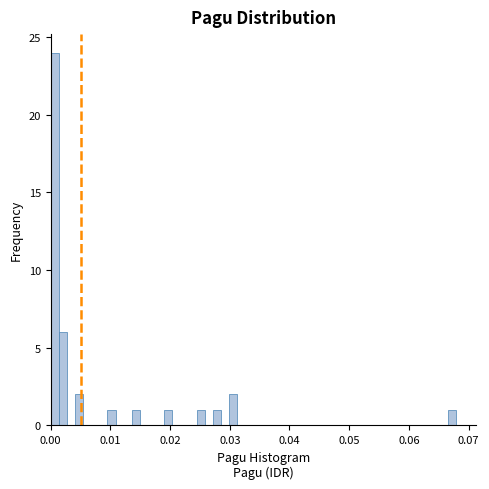

Around what value on the x-axis is the tallest bar? Give the approximate position of its centre, as read against the axis.

0.001